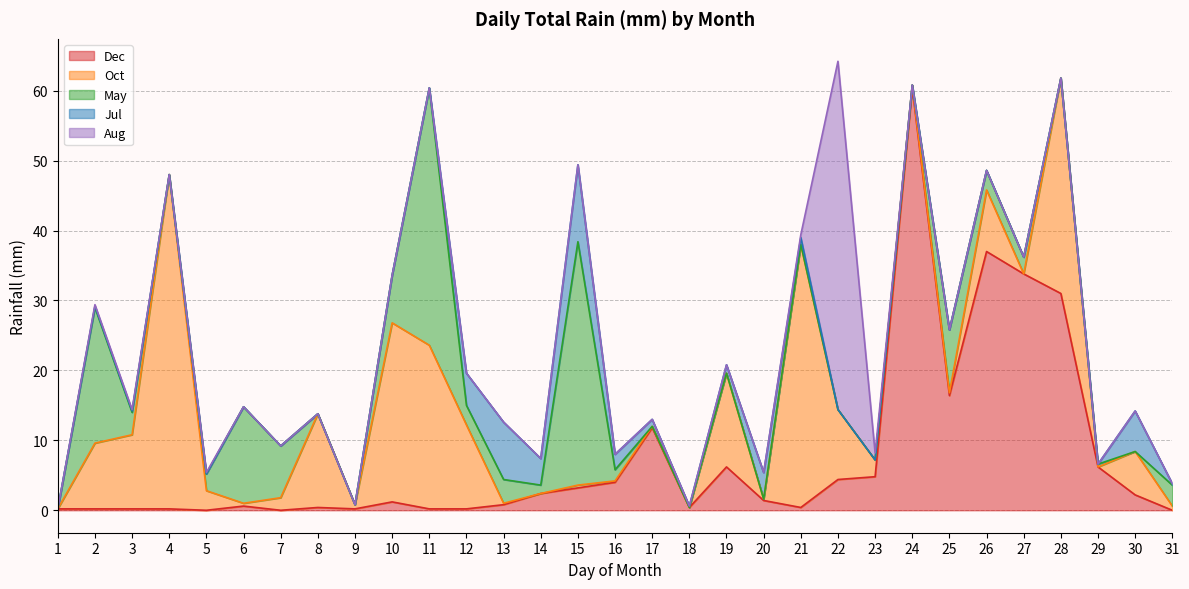

True or false: Dec has a value of 4.0 at 16.

True